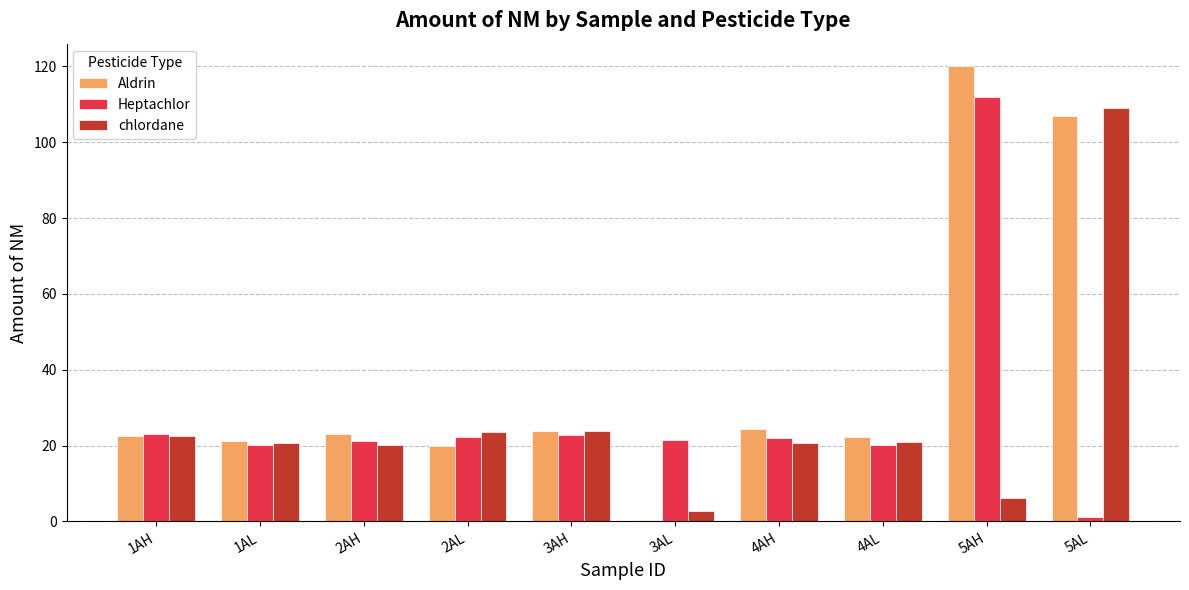

How many data points does each series have?

10